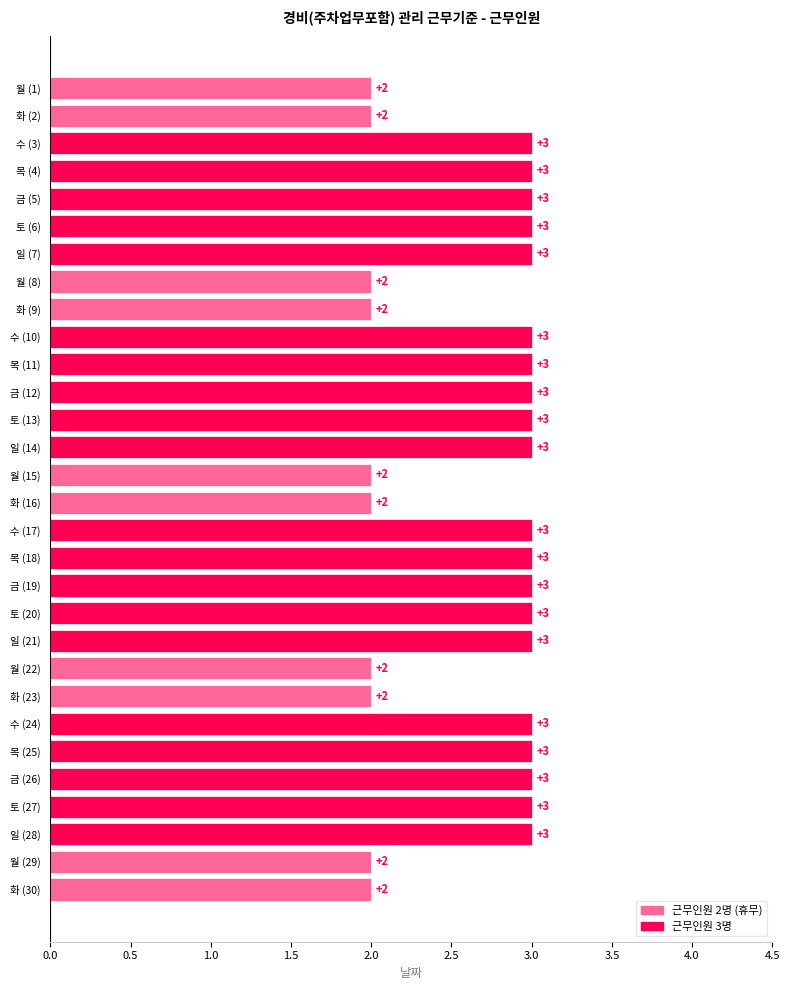

Between 토 (6) and 화 (2), which is larger?

토 (6)